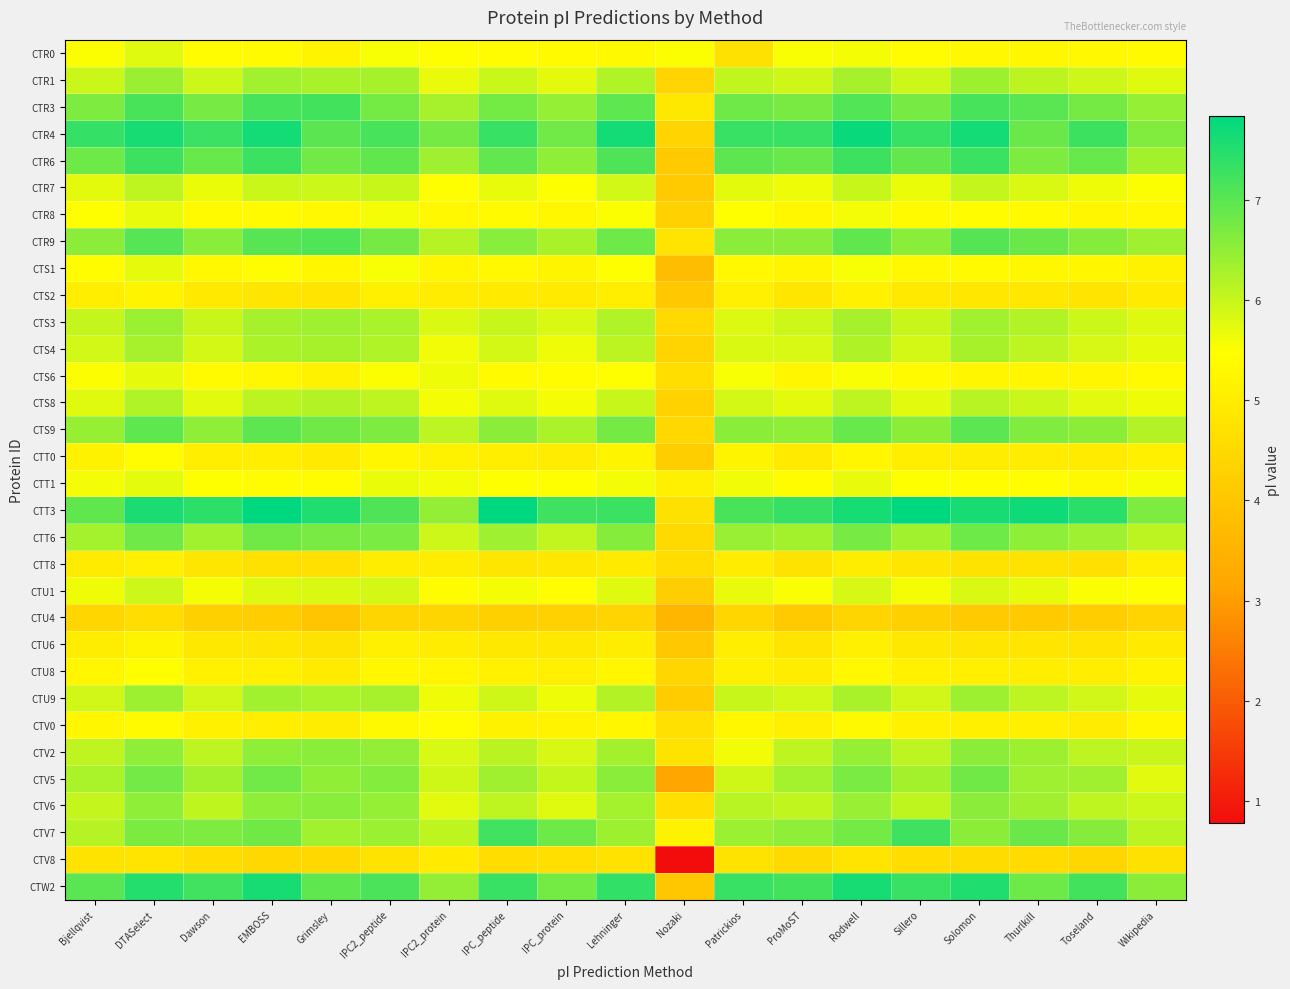

Between IPC2_peptide and IPC2_protein, which series saw the biggest shift?

CTT6